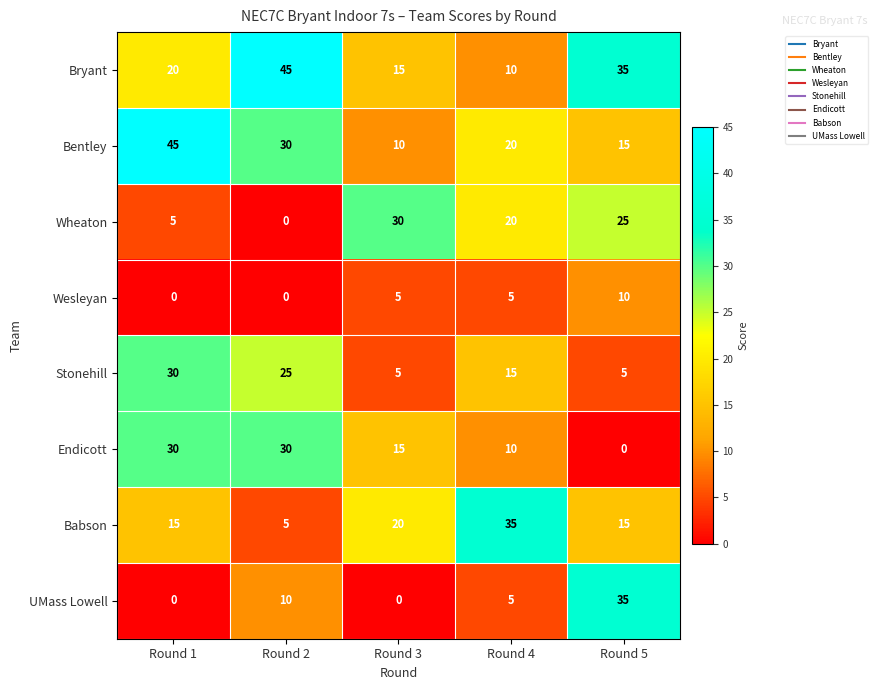

What is the difference between the highest and lowest values at Round 2?

45